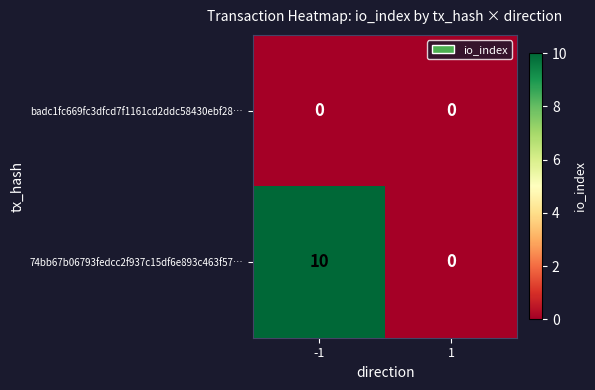

Between -1 and 1, which series saw the biggest shift?

74bb67b06793fedcc2f937c15df6e893c463f57…